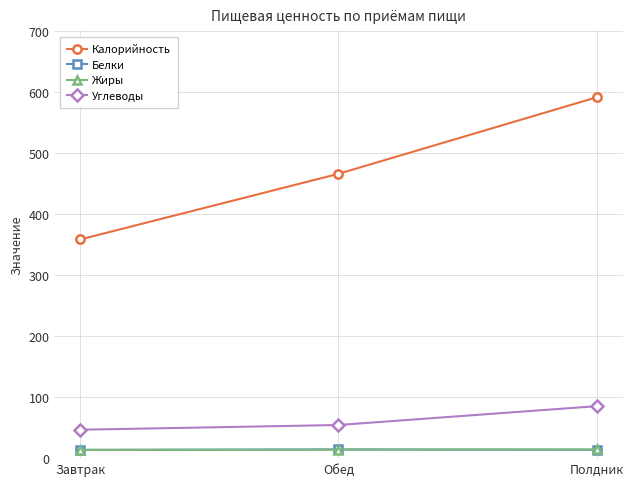

The value of Жиры at Полдник is 14.4. True or false?

True